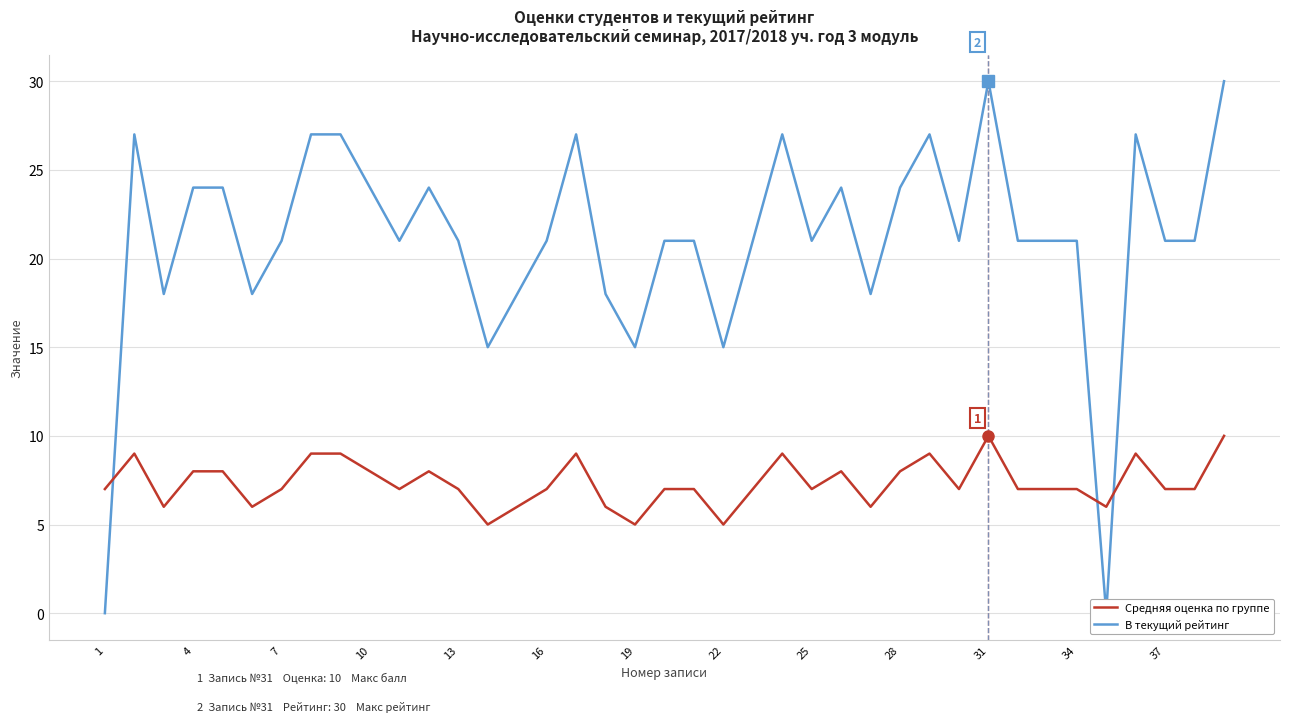

The value of Средняя оценка по группе at 28 is 8. True or false?

True